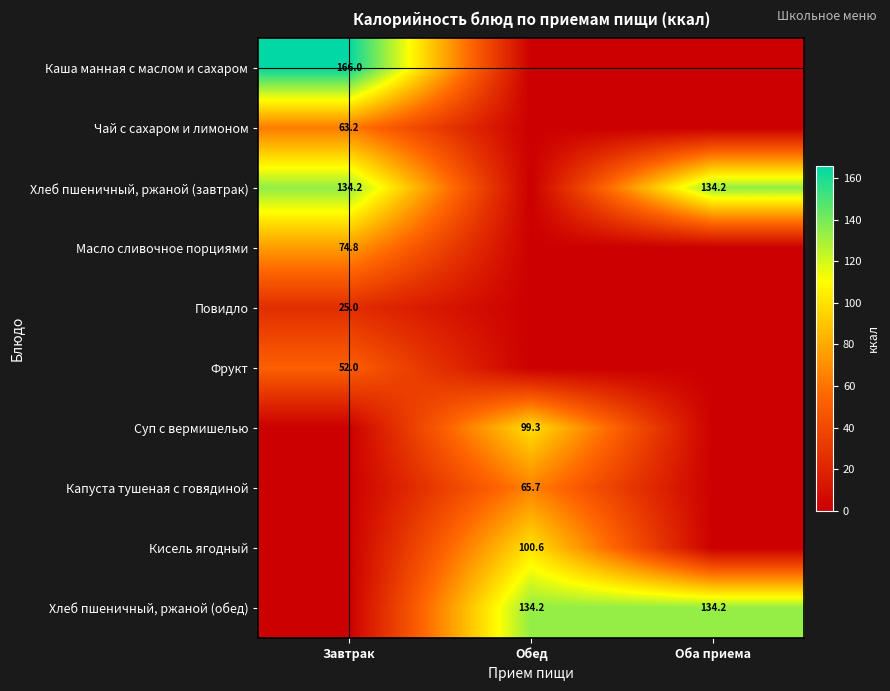

How many data points does each series have?

3